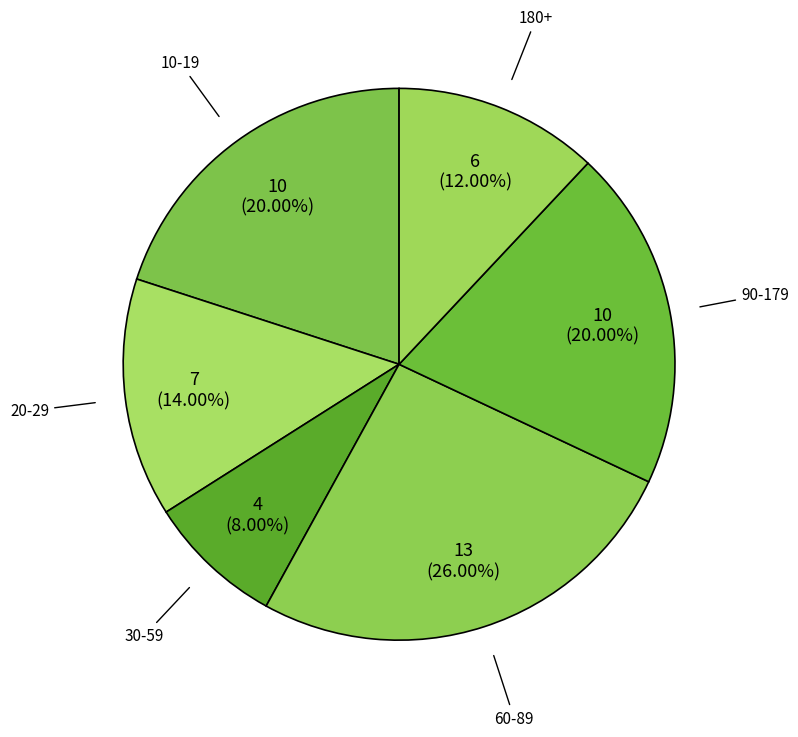

Approximately how many times larger is the value at 90-179 compared to 60-89?

0.8